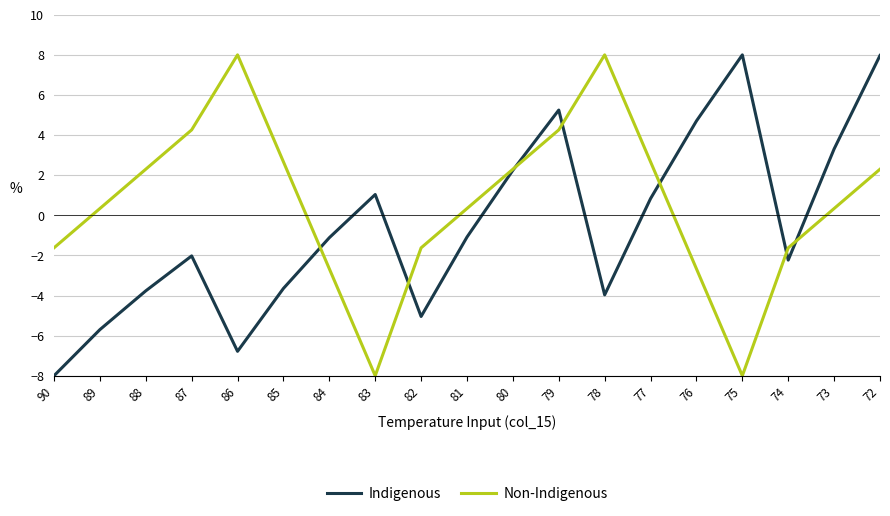

How many series are shown in this chart?

2